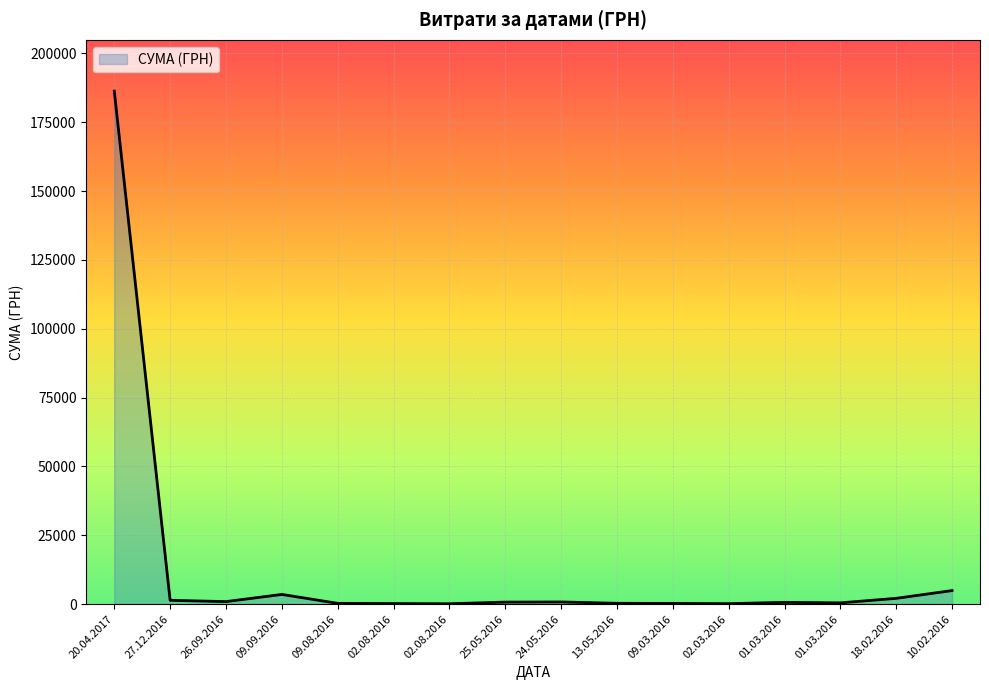

True or false: there are more than 2 points higher than both neighbors.

True